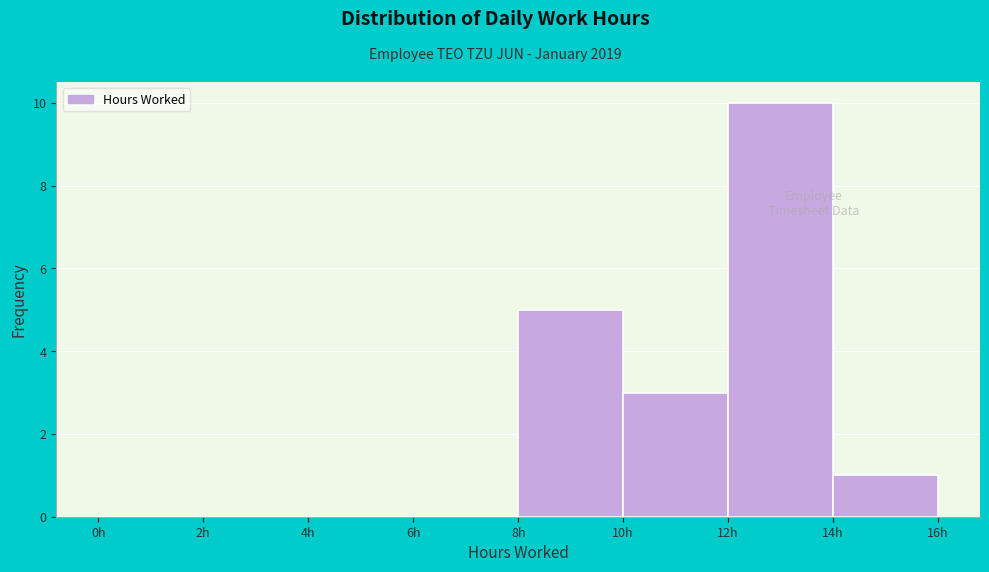

Reading left to right, list every bar in this chart as the range it spans on the x-axis followed by its height. The values are not printed on the chart, so give them approximately, as read against the axis.

0 to 2: 0
2 to 4: 0
4 to 6: 0
6 to 8: 0
8 to 10: 5
10 to 12: 3
12 to 14: 10
14 to 16: 1